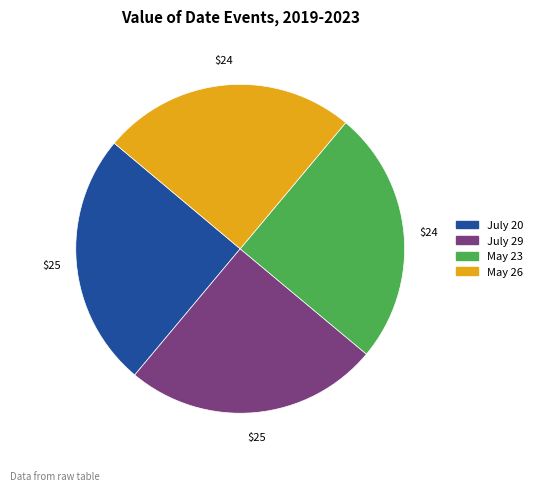

How many segments does this pie chart have?

4